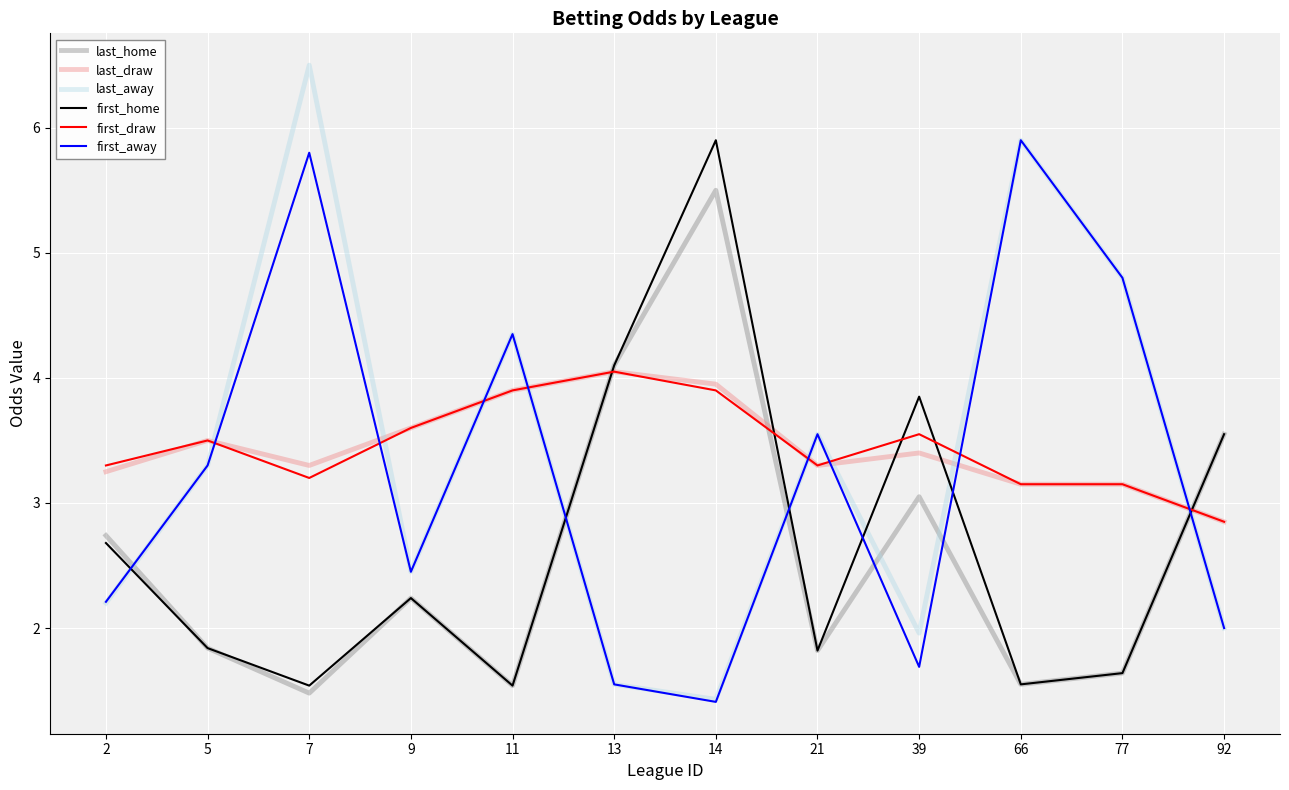

What is the approximate value of first_home at 77?

1.6